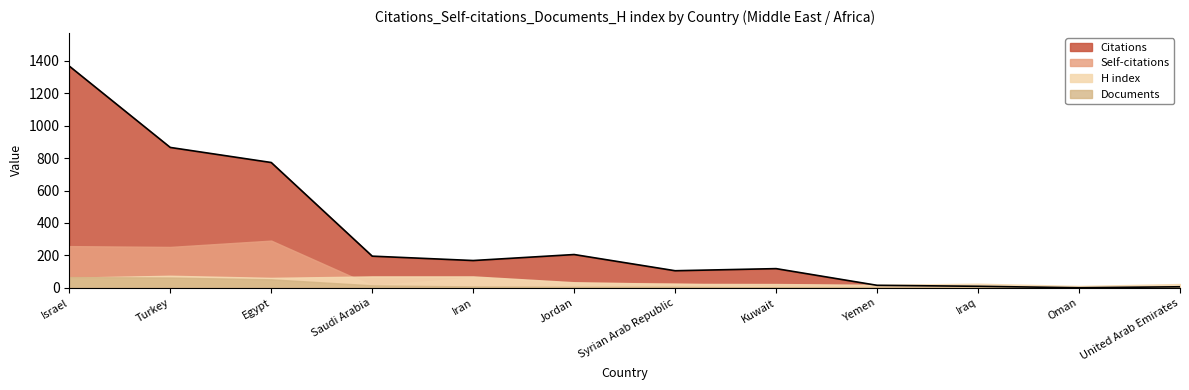

The value of Self-citations at Kuwait is 4. True or false?

False